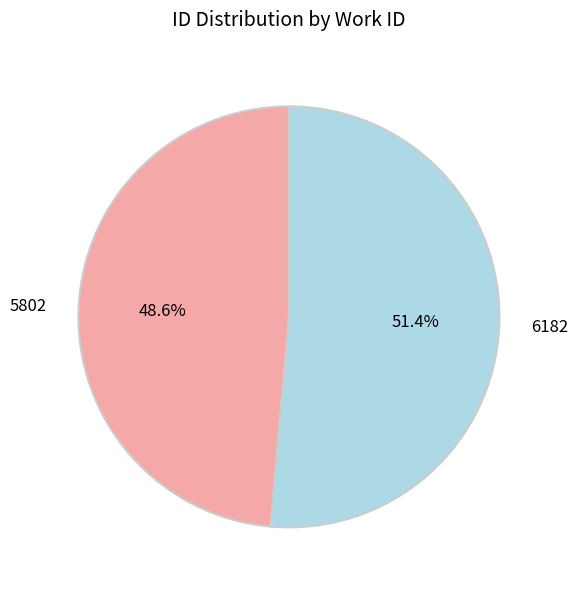

Is there a majority slice in this chart?

Yes